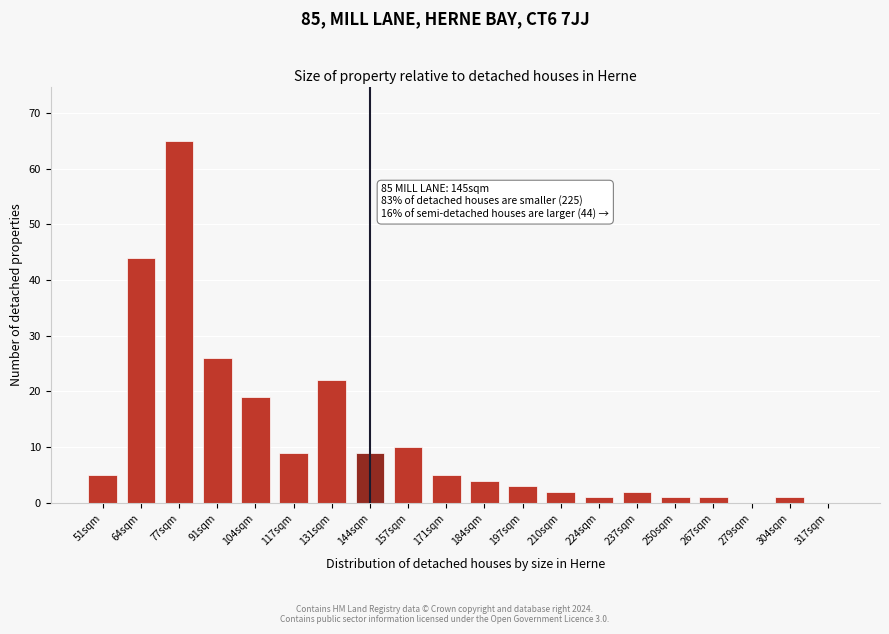

Reading left to right, list all the values displayed in this chart.

51sqm=5	64sqm=44	77sqm=65	91sqm=26	104sqm=19	117sqm=9	131sqm=22	144sqm=9	157sqm=10	171sqm=5	184sqm=4	197sqm=3	210sqm=2	224sqm=1	237sqm=2	250sqm=1	267sqm=1	279sqm=0	304sqm=1	317sqm=0